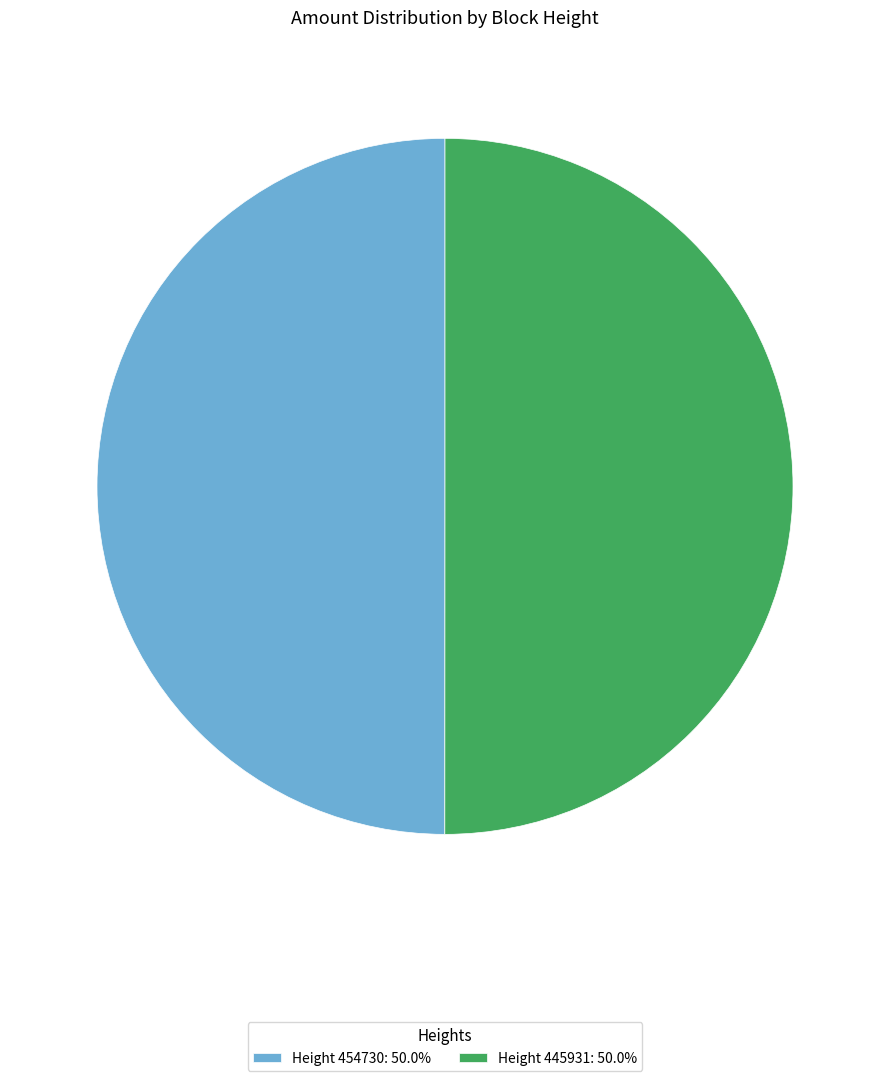

Do Height 454730: 50.0% and Height 445931: 50.0% together represent more than half of the pie?

Yes